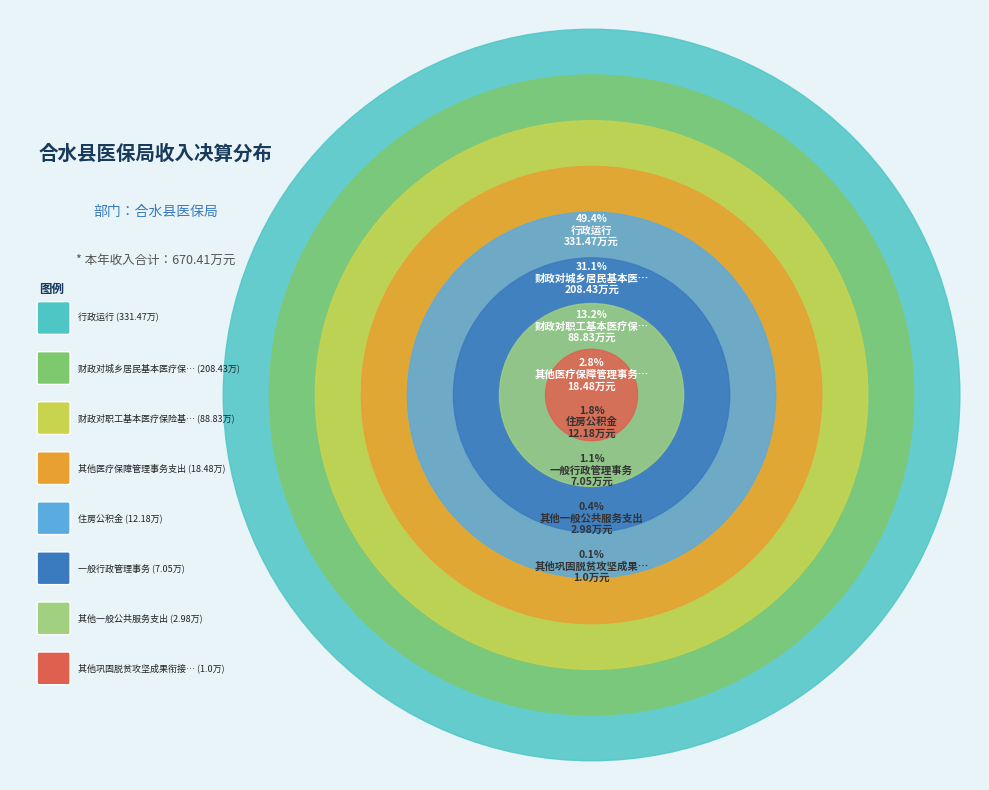

Between 其他巩固脱贫攻坚成果衔接乡村振兴支出 and 行政运行, which is larger?

行政运行